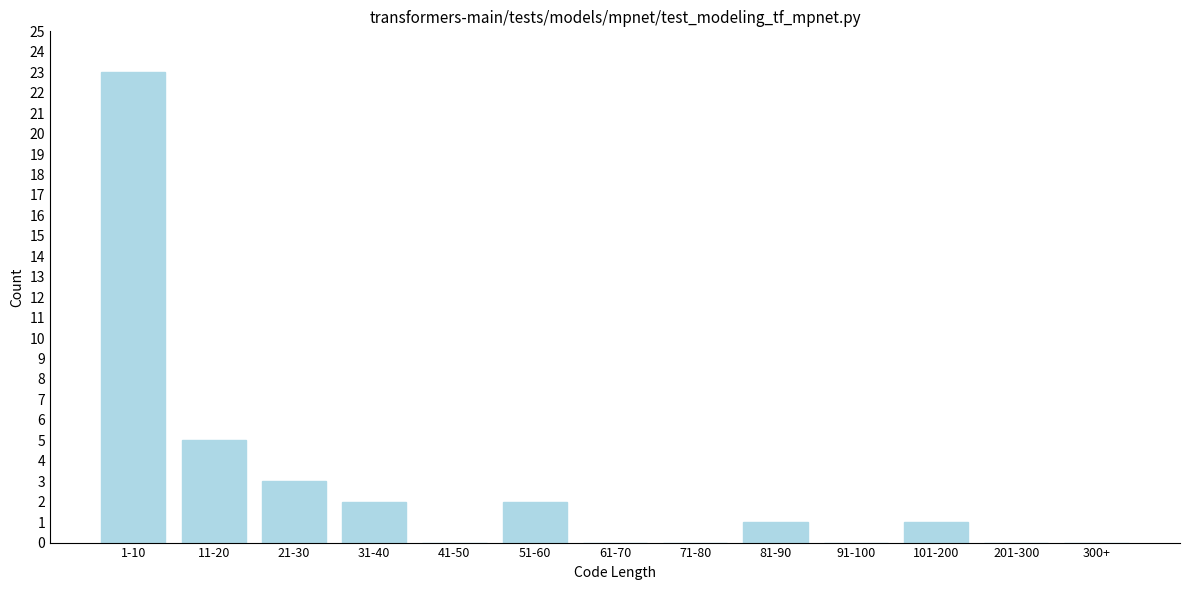

Reading right to left, extract all data points from this chart.

300+=0	201-300=0	101-200=1	91-100=0	81-90=1	71-80=0	61-70=0	51-60=2	41-50=0	31-40=2	21-30=3	11-20=5	1-10=23